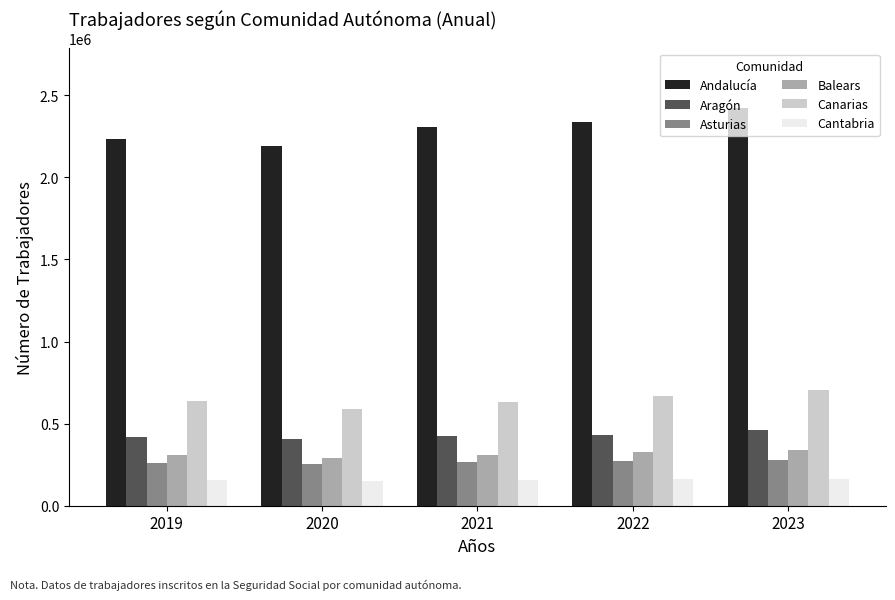

What is the minimum value shown in the chart?

151535